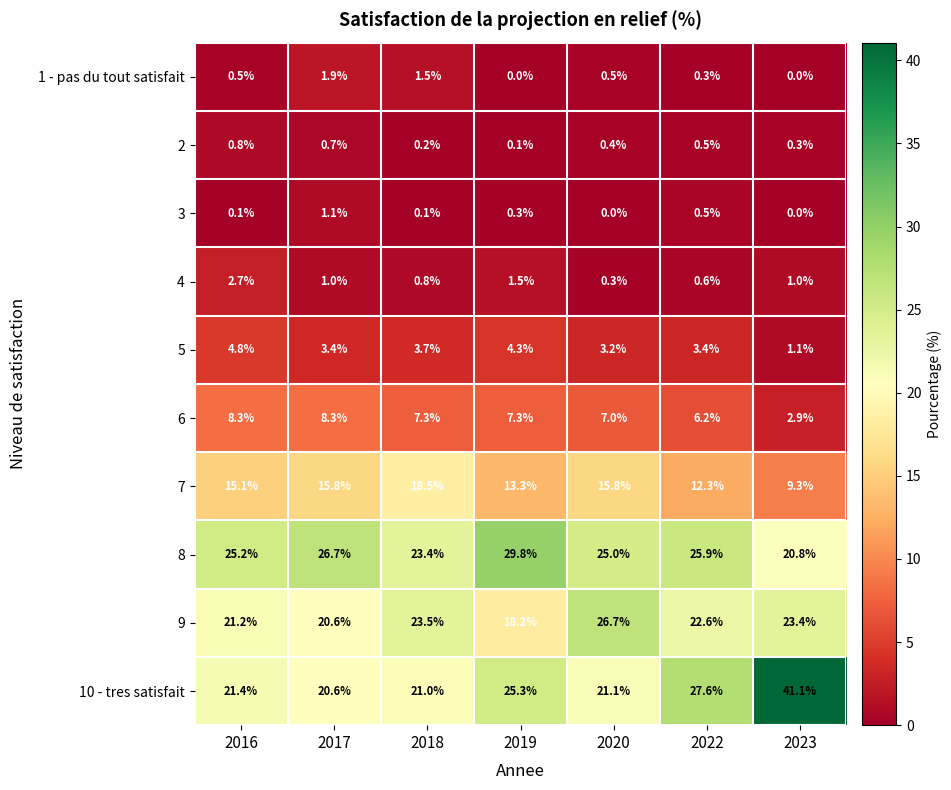

At which label does 10 - tres satisfait first exceed 21?

2016